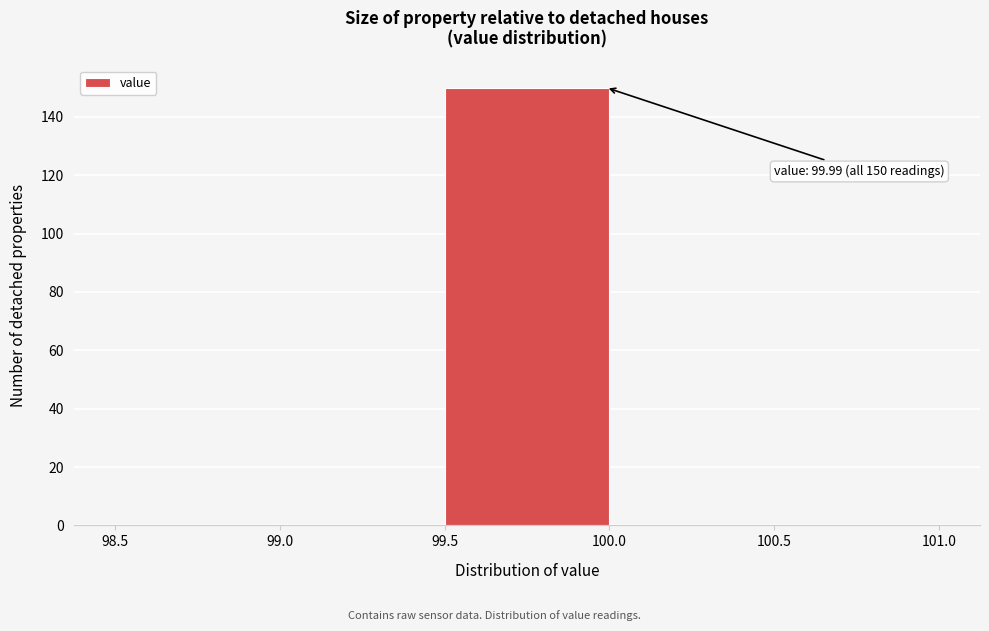

Which range on the x-axis has the tallest bar?

99.5 to 100.0